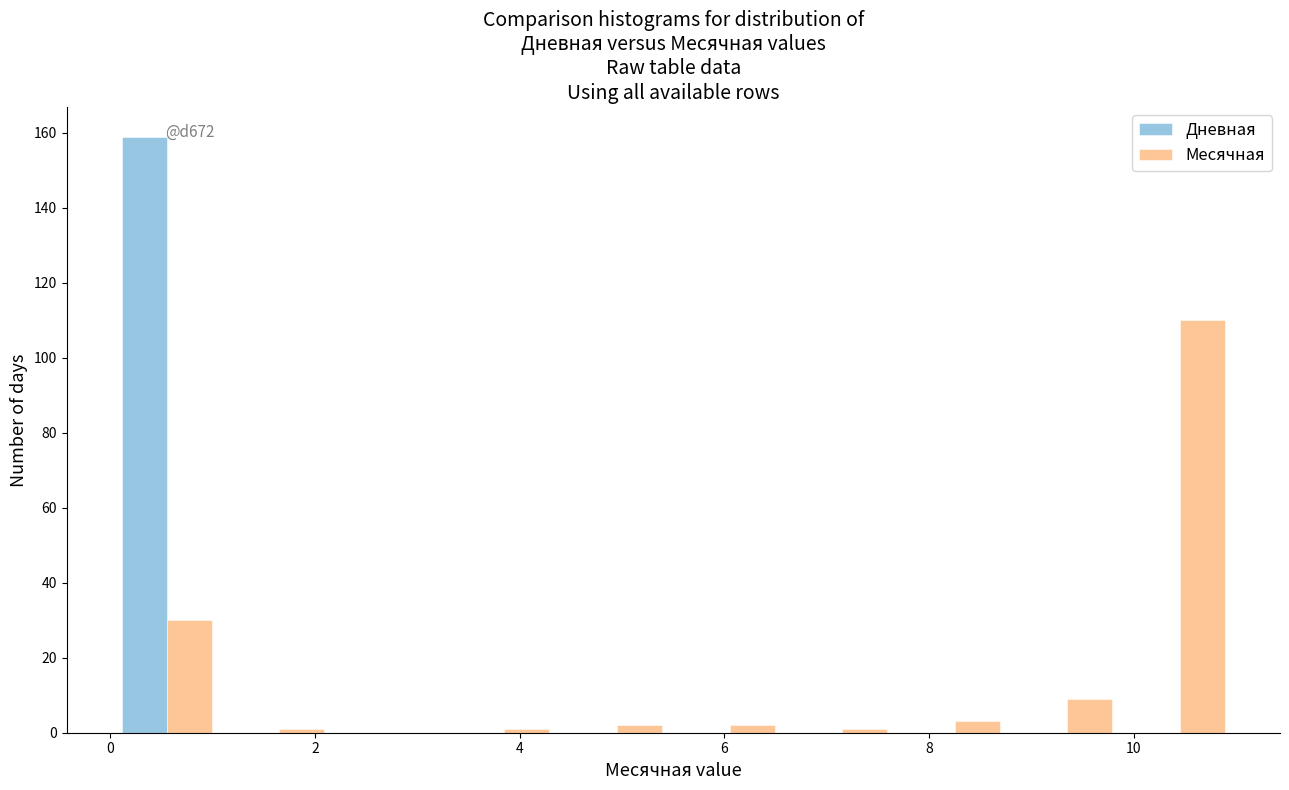

In the Дневная series, which range on the x-axis has the tallest bar?

0.0 to 1.1